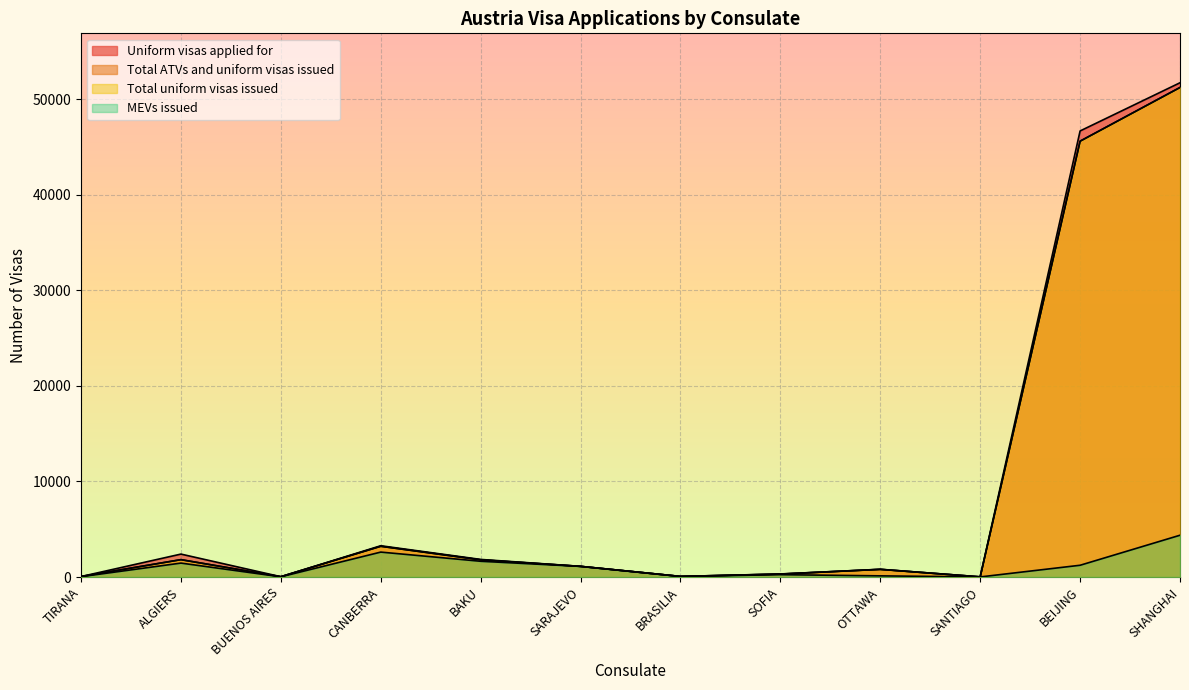

True or false: MEVs issued and Total ATVs and uniform visas issued cross at least once.

False